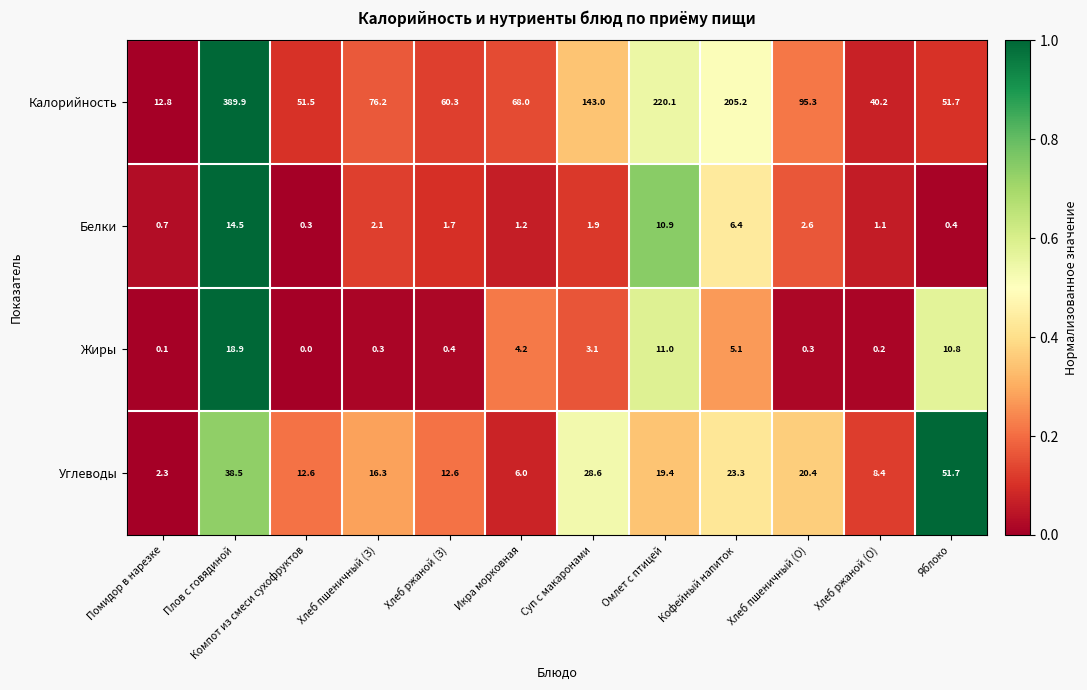

What is the total value across all series at Плов с говядиной?

461.8